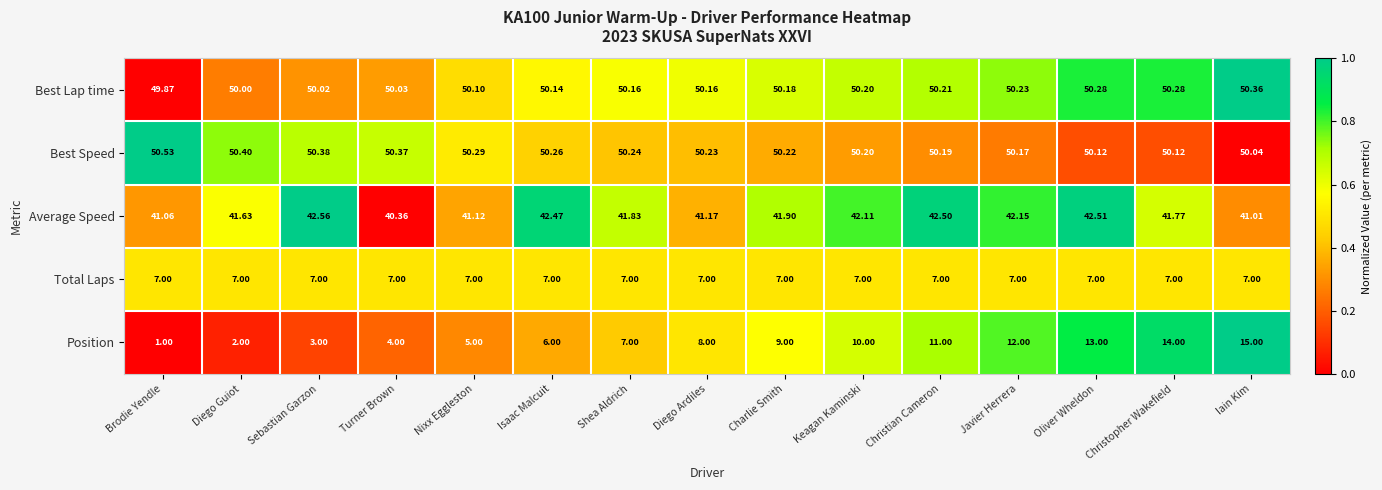

Count the number of categories in the chart.

15